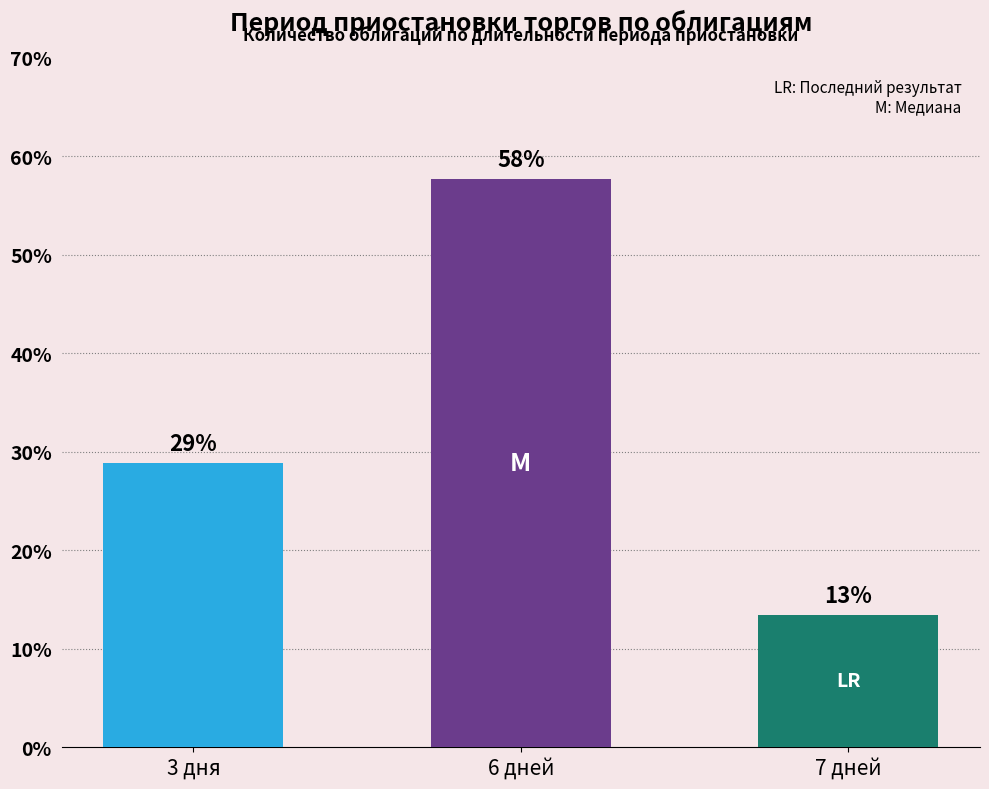

How many bars are there in total?

3